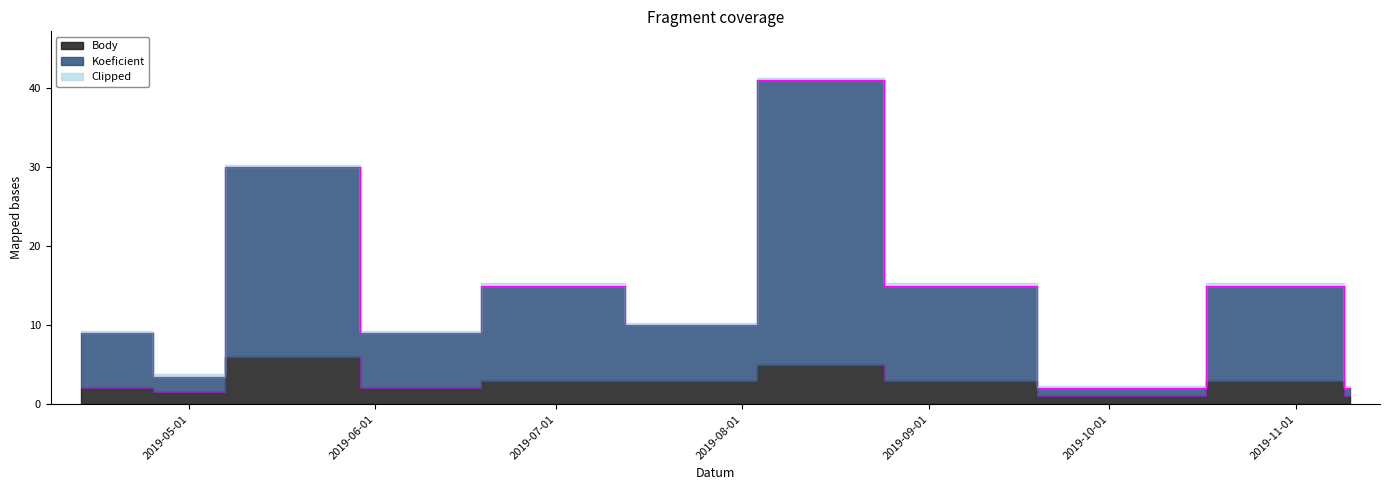

The value of Body at 2019-05-13 is 1.2. True or false?

False